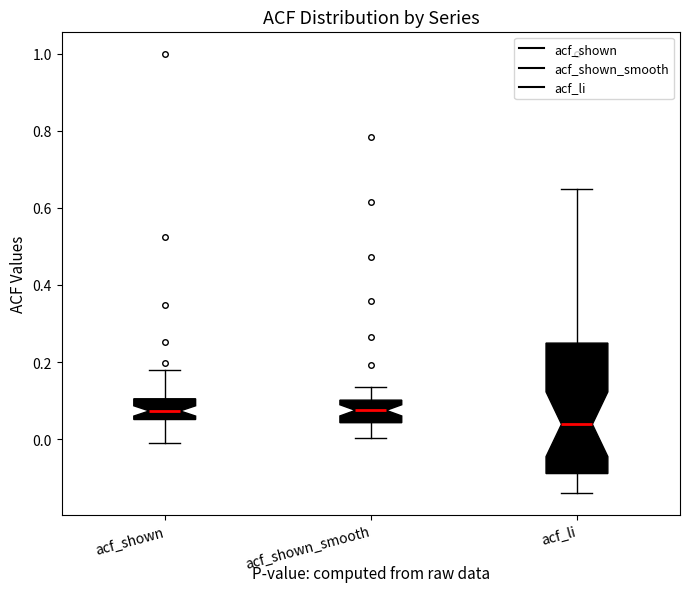

Where does the upper whisker of the box for acf_li end on the y-axis? The values are not printed on the chart, so give them approximately, as read against the axis.

0.64